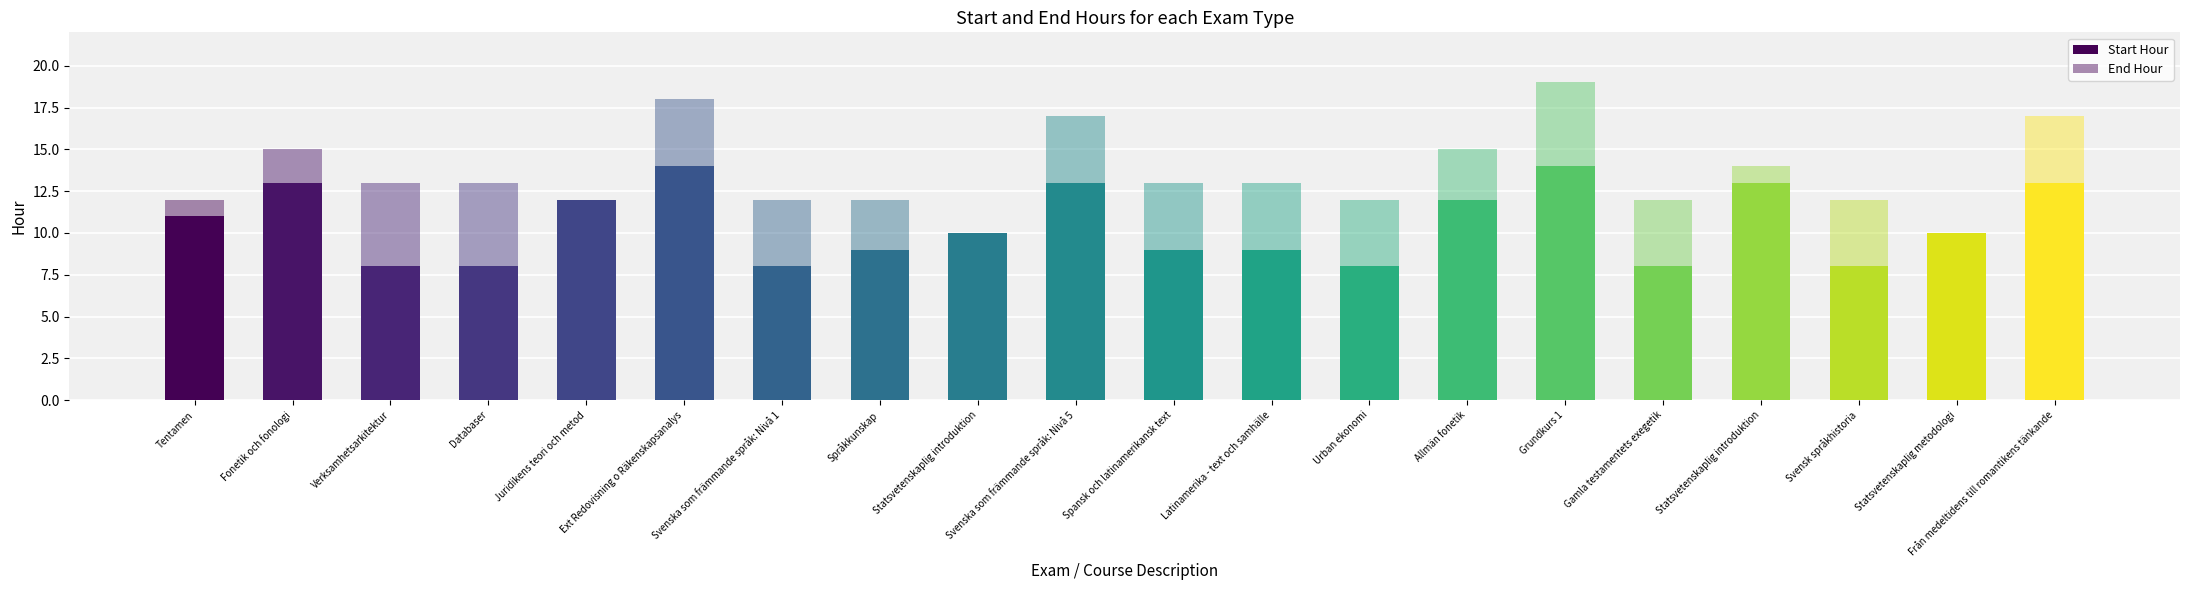

Reading left to right, what are all the values shown in this chart?

Start Hour: 11	13	8	8	12	14	8	9	10	13	9	9	8	12	14	8	13	8	10	13
End Hour: 12	15	13	13	12	18	12	12	10	17	13	13	12	15	19	12	14	12	10	17